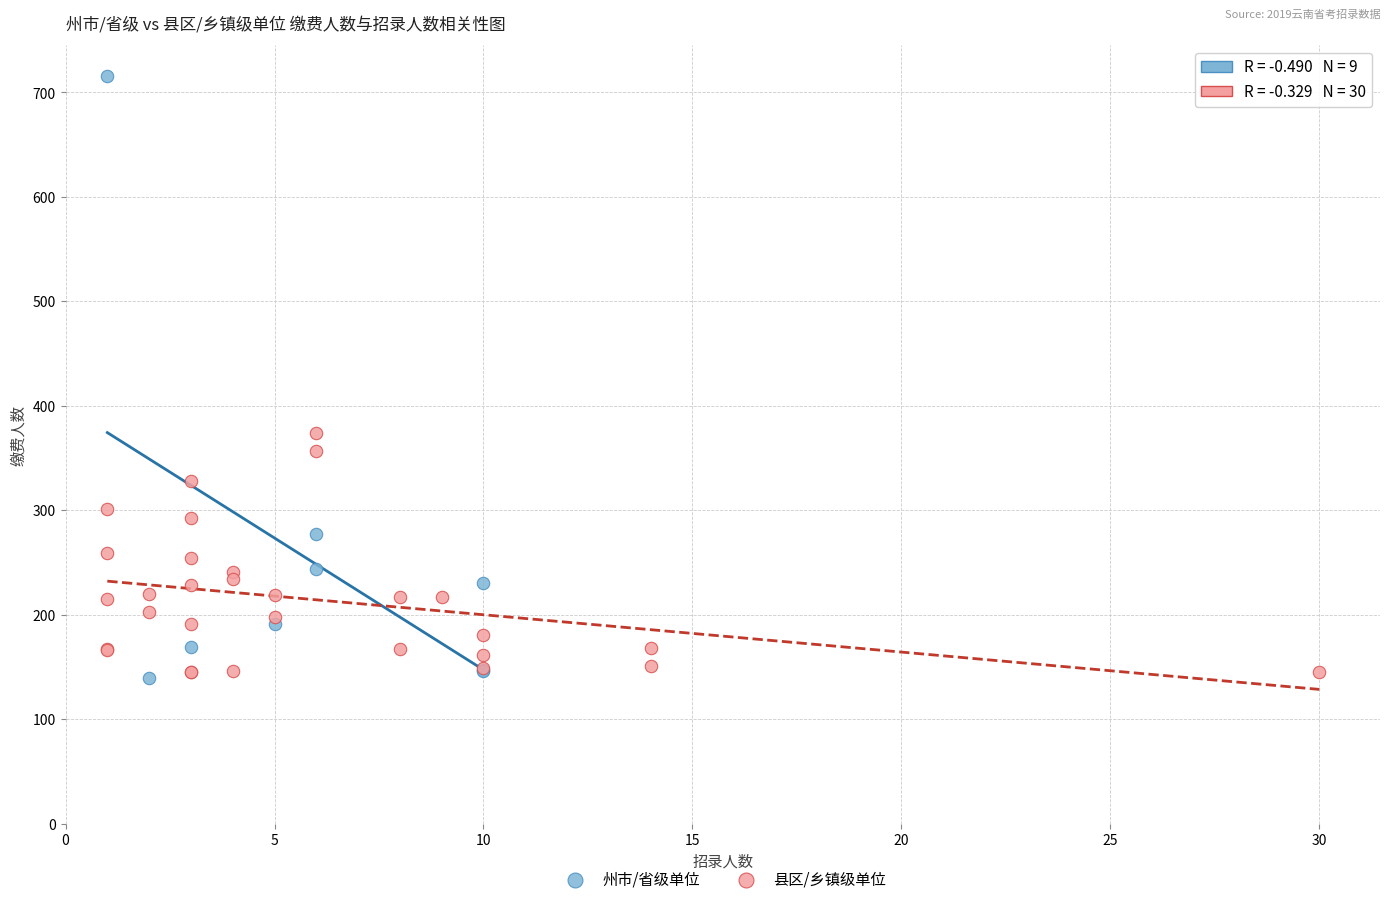

Which series reaches the maximum Y coordinate?

州市/省级单位